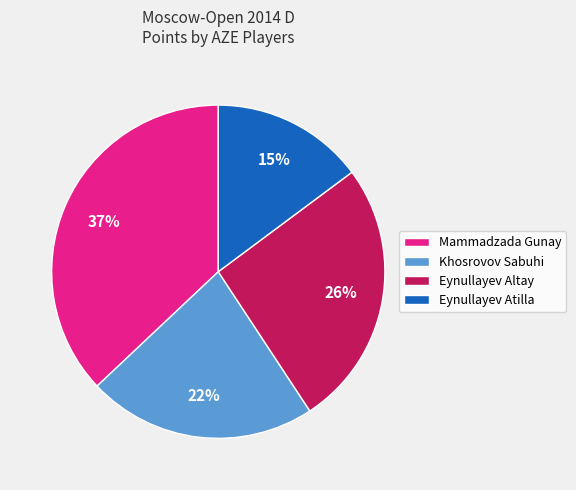

Does any single category account for the majority?

No